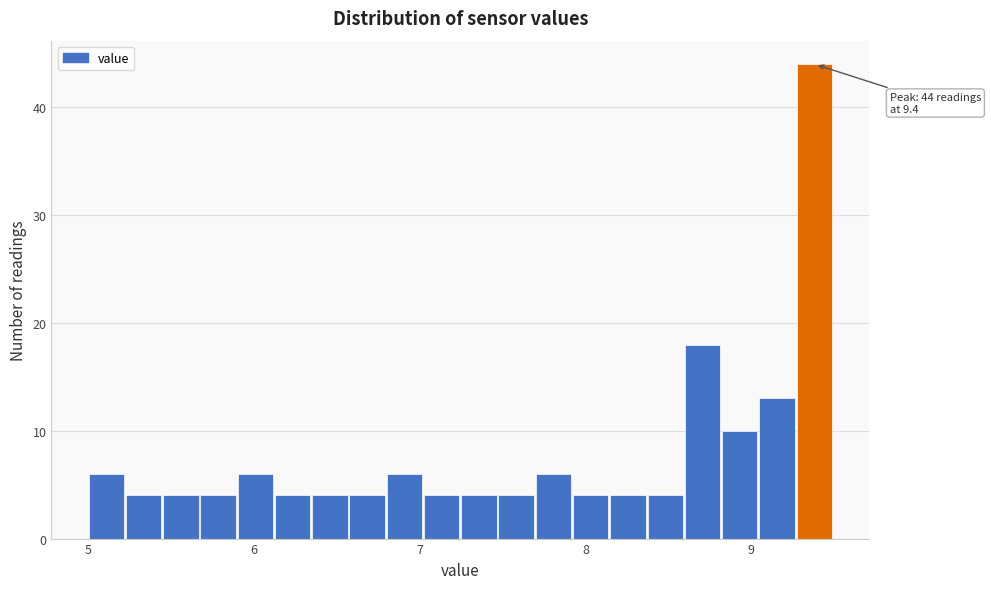

Around what value on the x-axis is the tallest bar? Give the approximate position of its centre, as read against the axis.

9.4